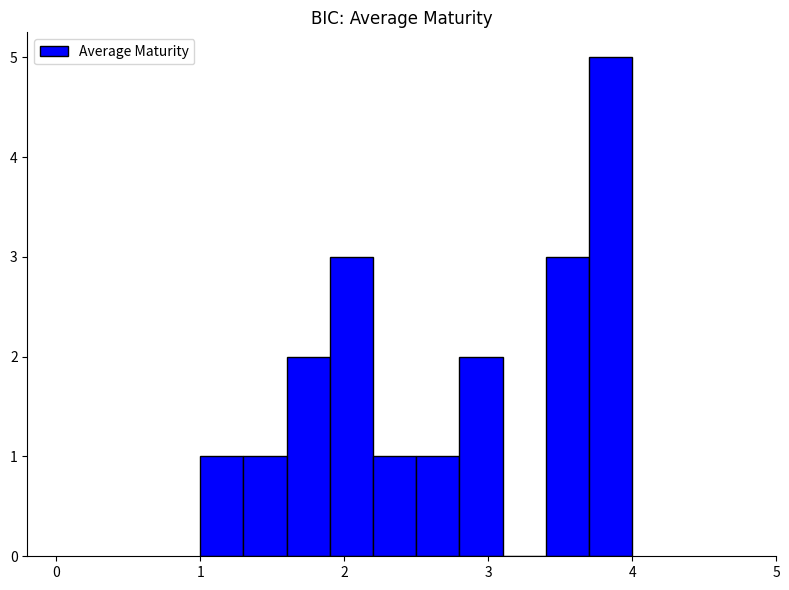

Read against the x-axis, roughly where is the centre of the tallest bar?

3.9